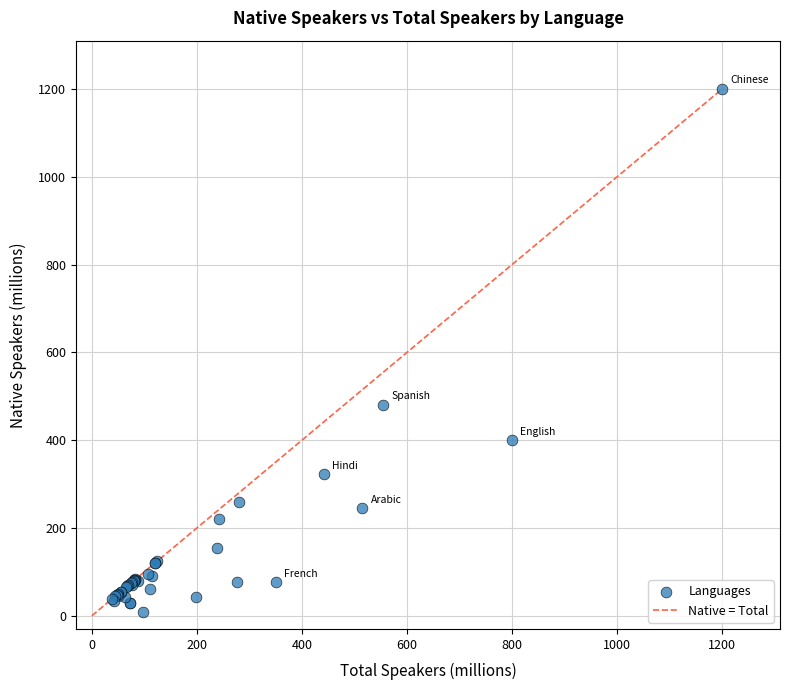

What Y value in the scatter plot is closest to 604?

480.0